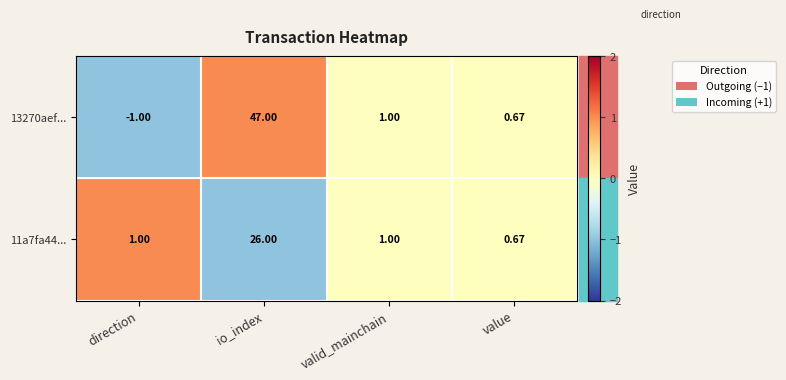

How many positive values does the 13270aef... series have?

3